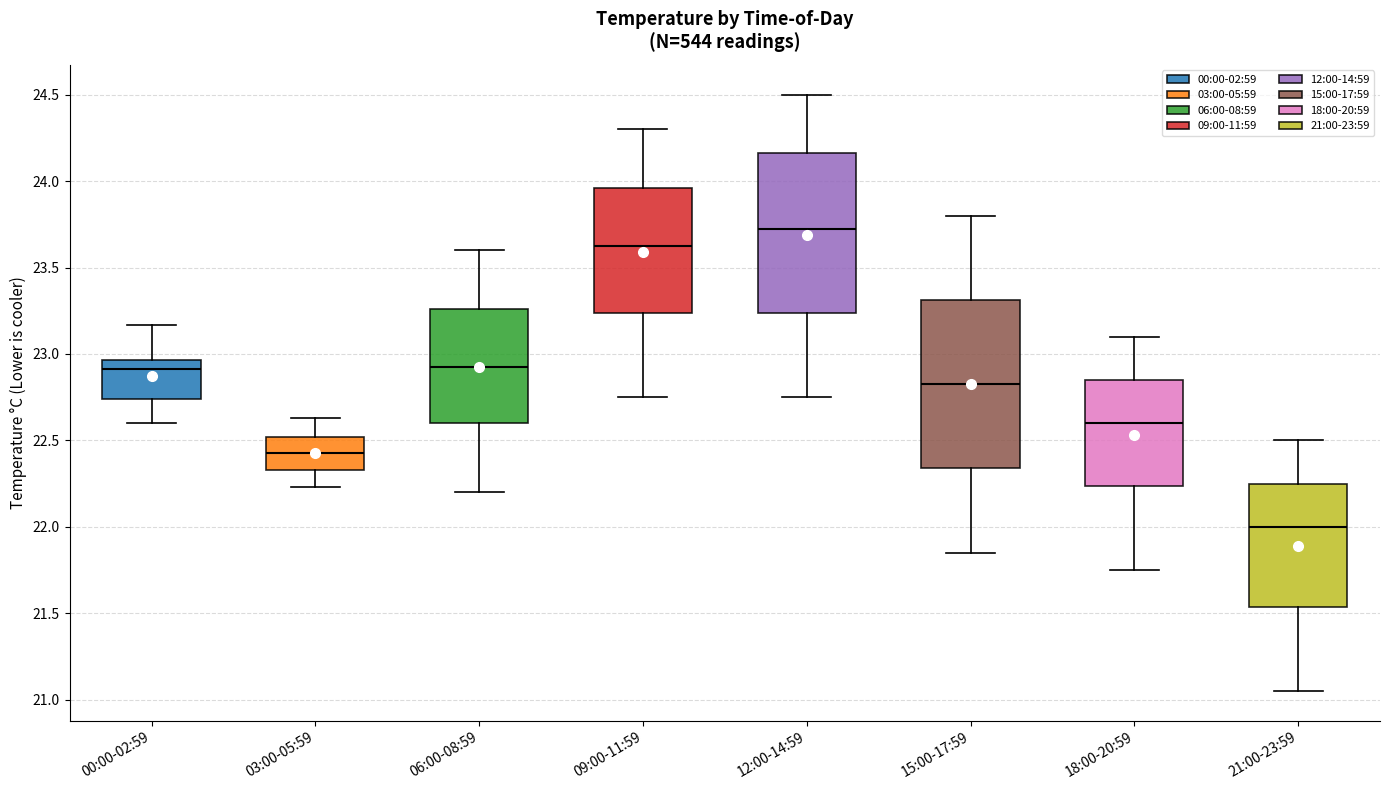

Reading left to right, read every box against the y-axis: the position of its median line, the range the box covers, and the ends of its whiskers. The values are not printed on the chart, so give them approximately, as read against the axis.

00:00-02:59: median 22.90, box 22.75 to 22.95, whiskers 22.60 to 23.15
03:00-05:59: median 22.45, box 22.35 to 22.50, whiskers 22.25 to 22.65
06:00-08:59: median 22.95, box 22.60 to 23.25, whiskers 22.20 to 23.60
09:00-11:59: median 23.65, box 23.25 to 23.95, whiskers 22.75 to 24.30
12:00-14:59: median 23.75, box 23.25 to 24.15, whiskers 22.75 to 24.50
15:00-17:59: median 22.85, box 22.35 to 23.30, whiskers 21.85 to 23.80
18:00-20:59: median 22.60, box 22.25 to 22.85, whiskers 21.75 to 23.10
21:00-23:59: median 22.00, box 21.55 to 22.25, whiskers 21.05 to 22.50